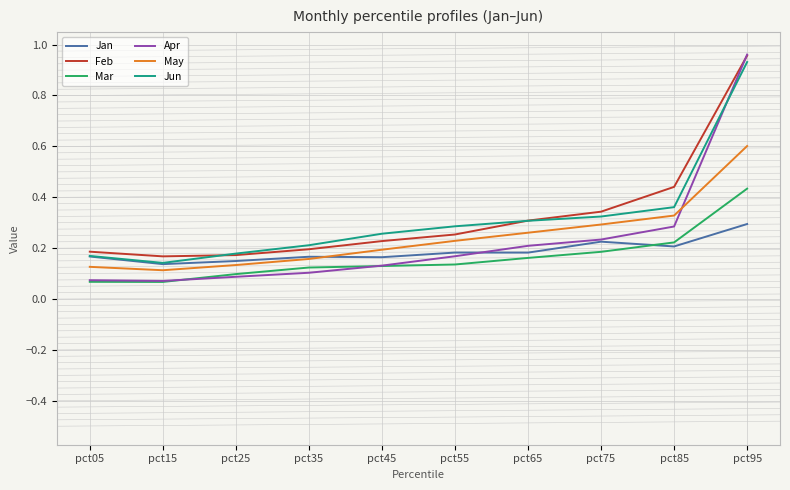

What is the highest value of the May series?

0.6